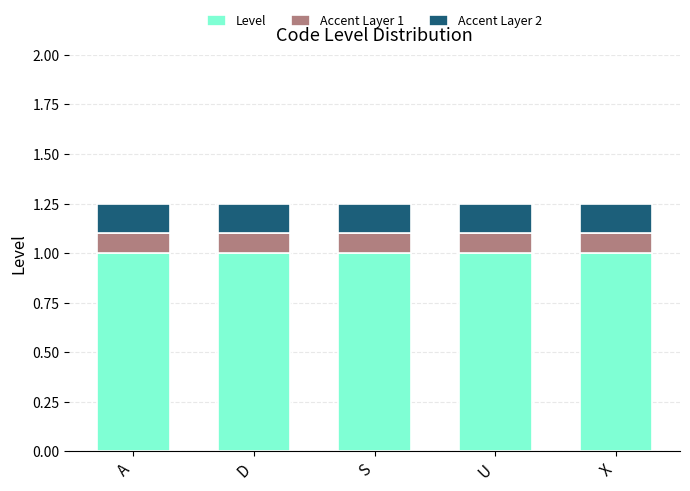

What is the sum of all Level values?

5.0